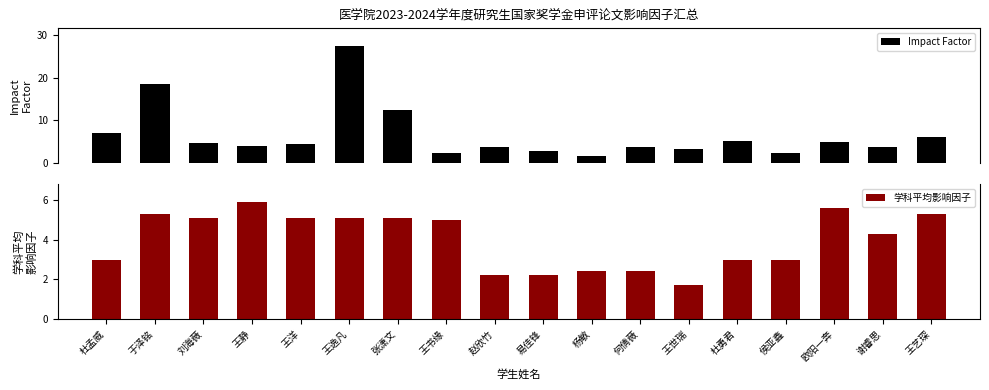

Is it true that Impact Factor equals 4.1 at 易佳锋?

False